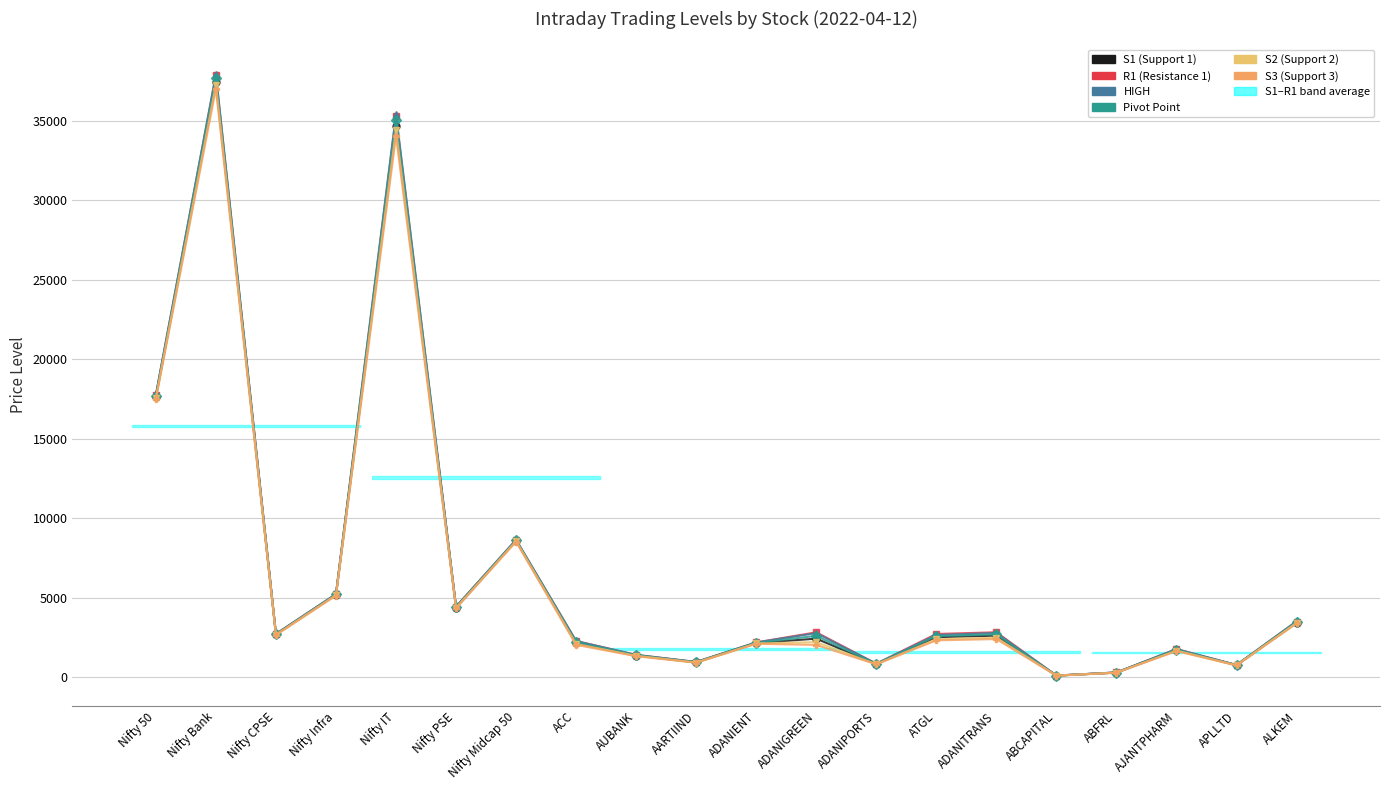

Which series has the largest total across all categories?

HIGH